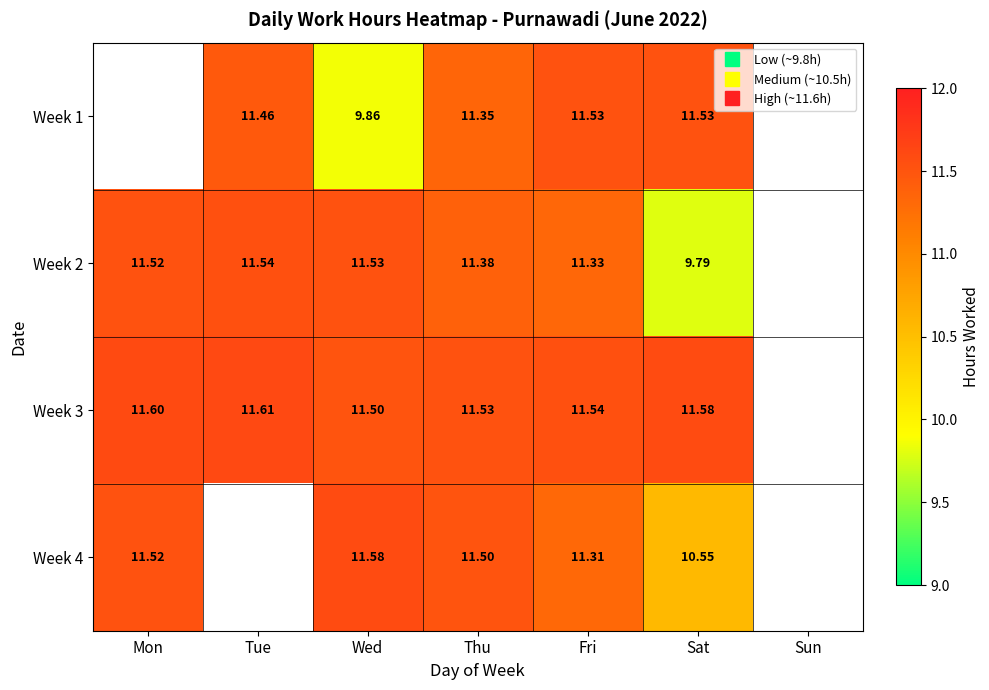

Where does the Week 4 series first go above 11?

Mon